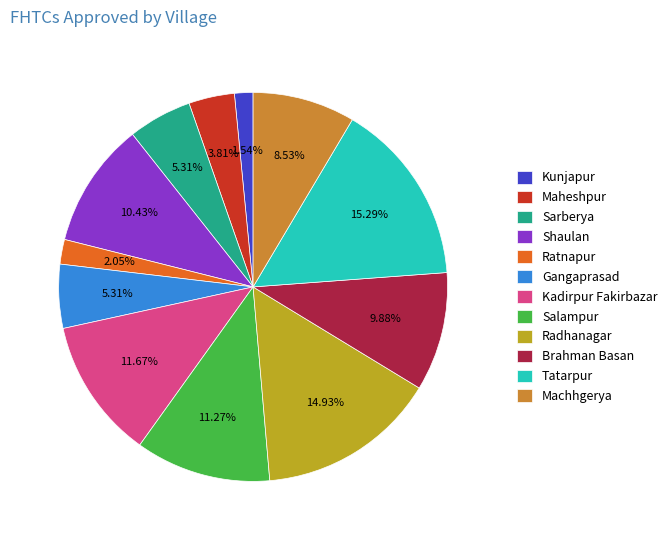

Is it true that Machhgerya is 9% of the pie?

True